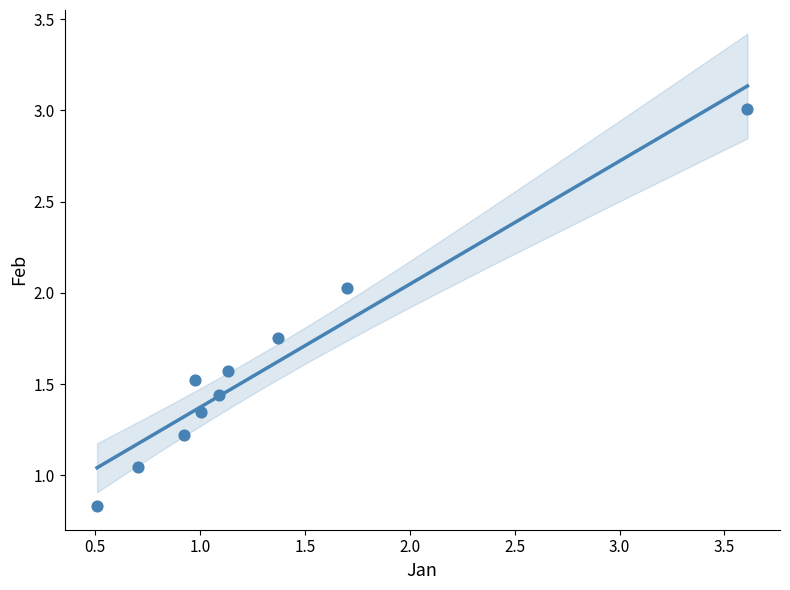

What is the range of X values (max minus min)?

3.1